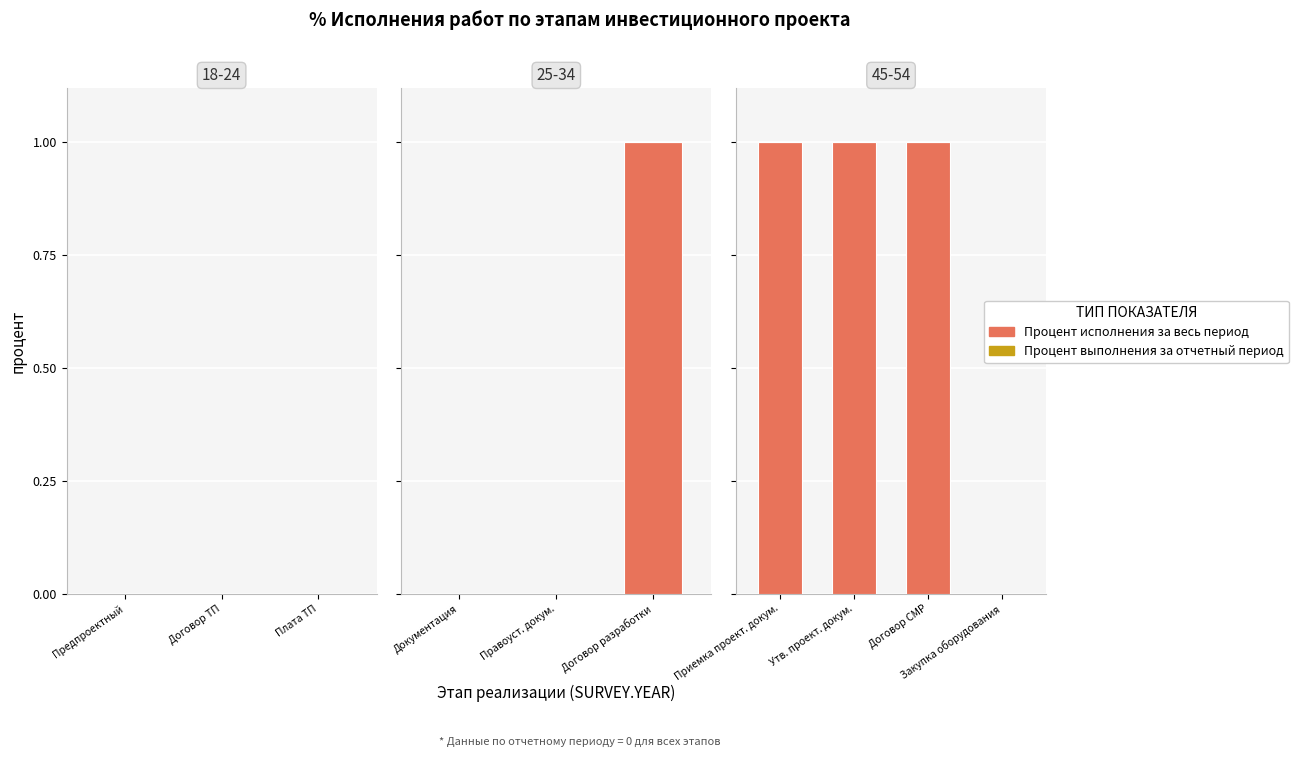

How many bars are there in each group?

2